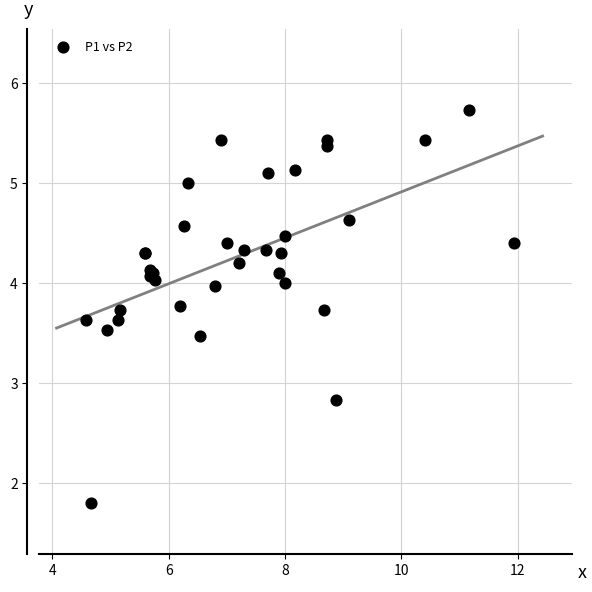

What Y value in the scatter plot is closest to 3?

2.8